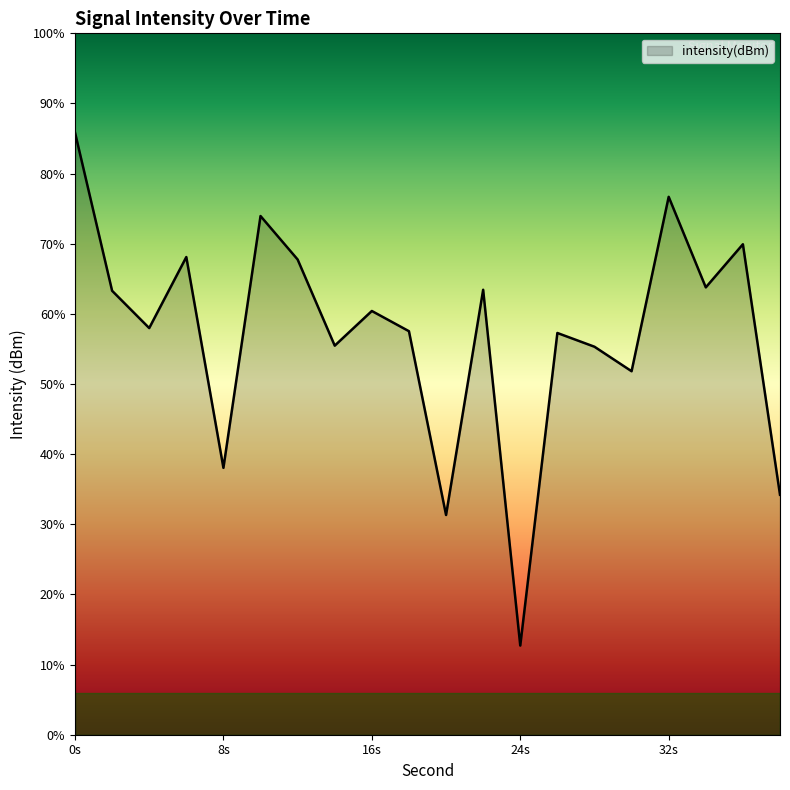

The value at 0s is -117.1. True or false?

True